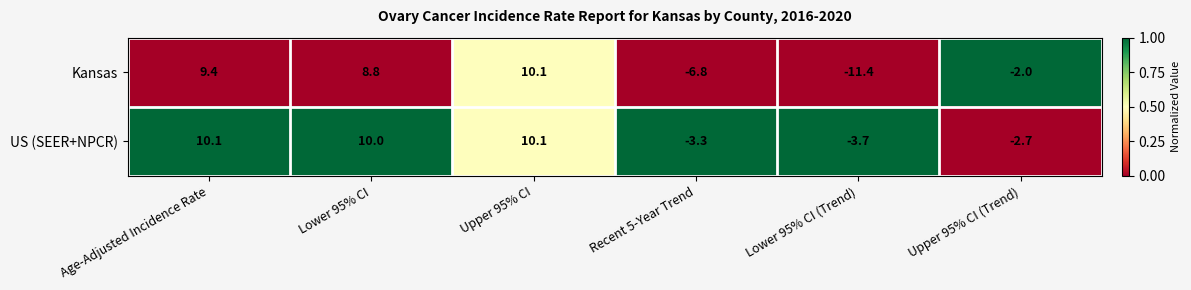

What is the average value of the Kansas series?

1.4